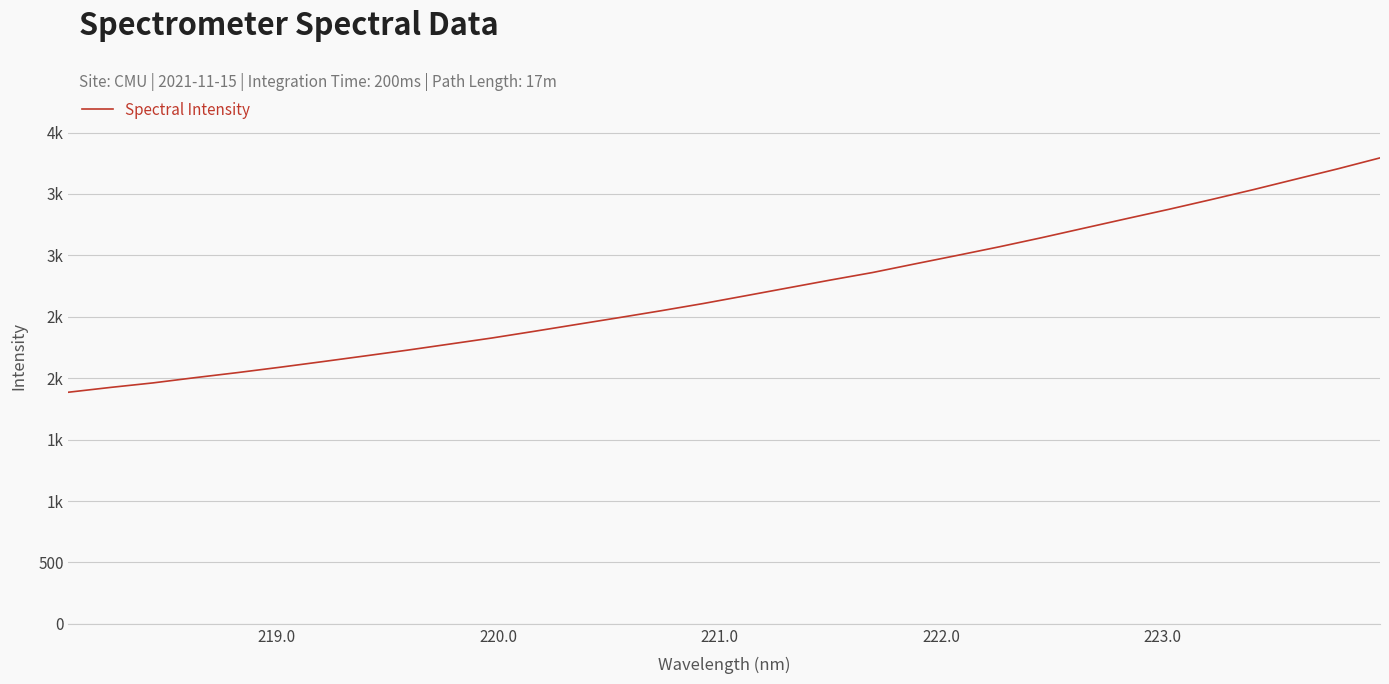

Is this an area chart (filled region under the line)?

No